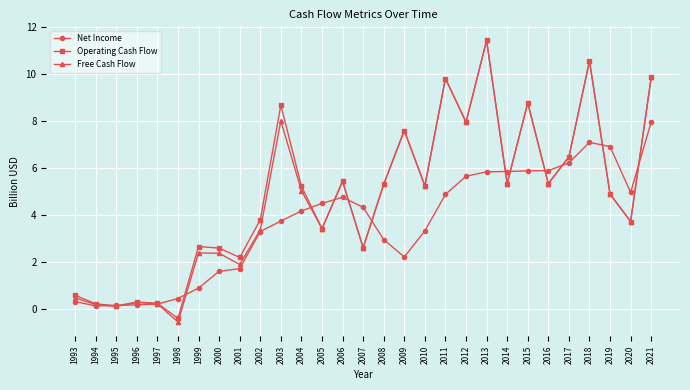

What is the value of the Operating Cash Flow point at the 19th from the left?

9.8